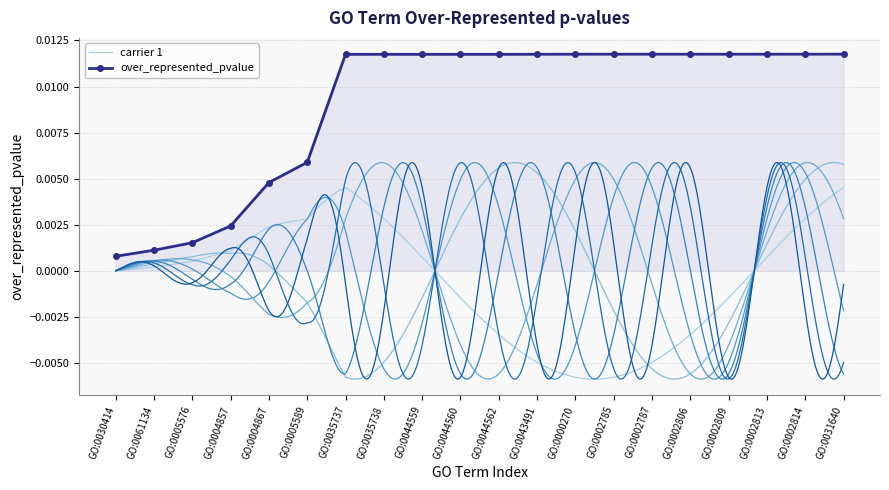

What position from the left is GO:0005576?

3